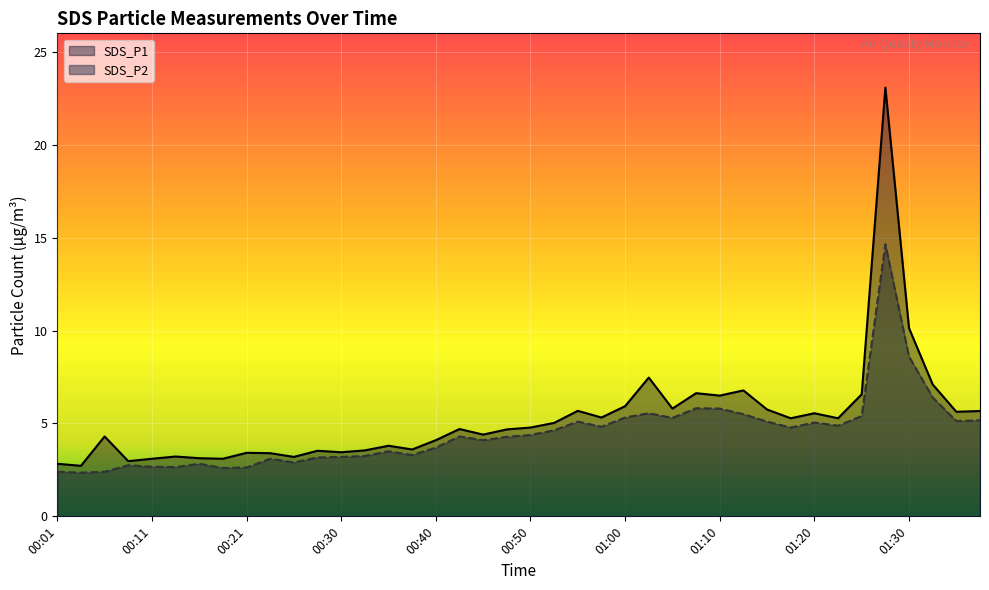

Which has a higher value, 01:23 or 00:38?

01:23